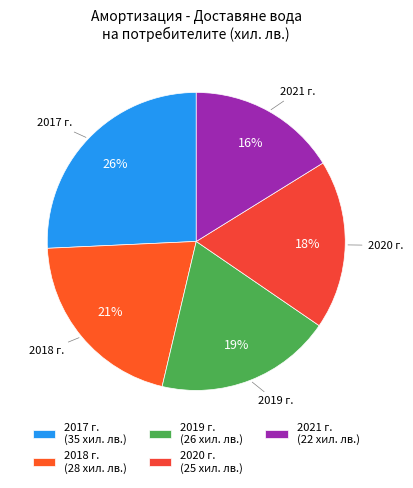

To the nearest percent, what is the difference between the largest and smallest slice percentages?

10%